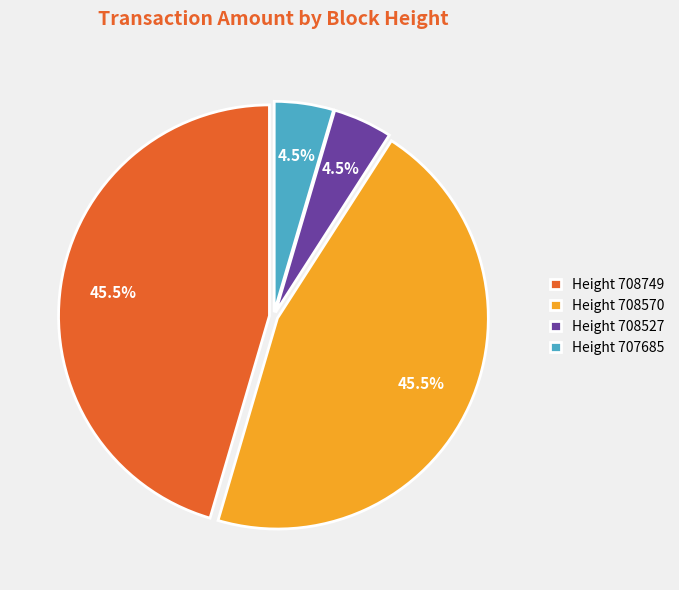

How many slices are in this pie chart?

4